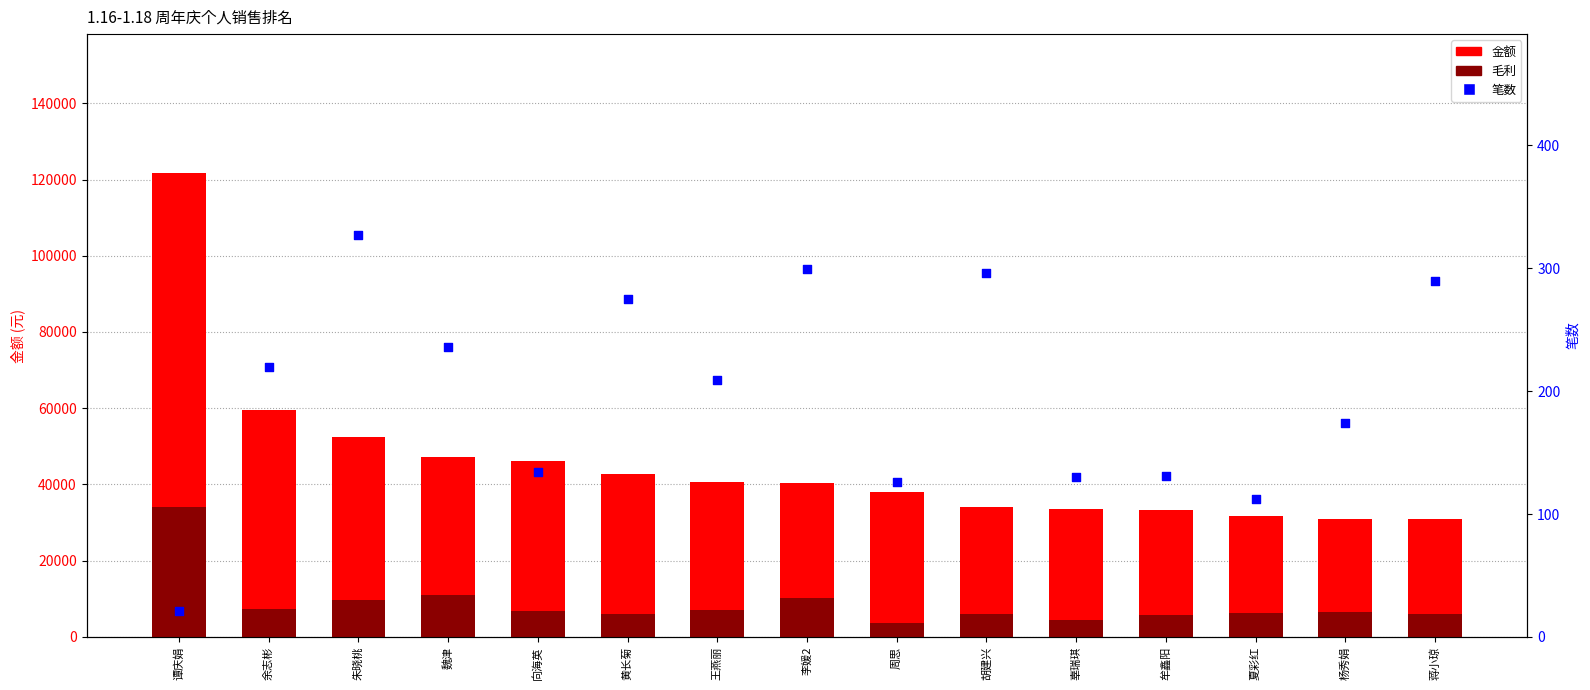

What is the total value across all series at 蒋小琼?

37092.8